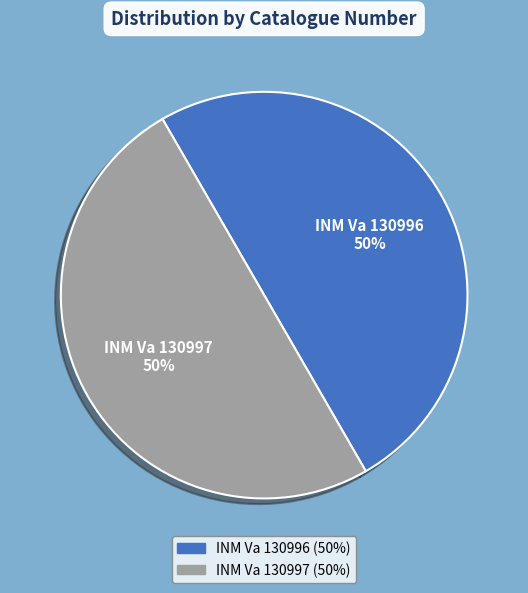

To the nearest percent, what is the average slice percentage?

50%